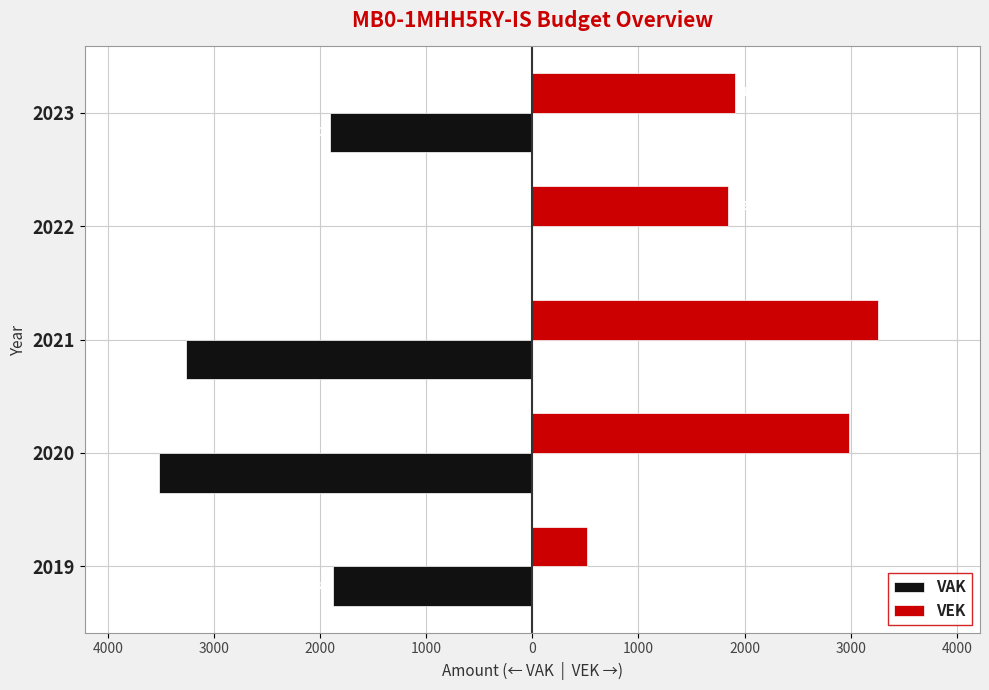

Reading left to right, list all the values displayed in this chart.

VAK: -1878	-3515	-3261	0	-1910
VEK: 515	2983	3261	1848	1910